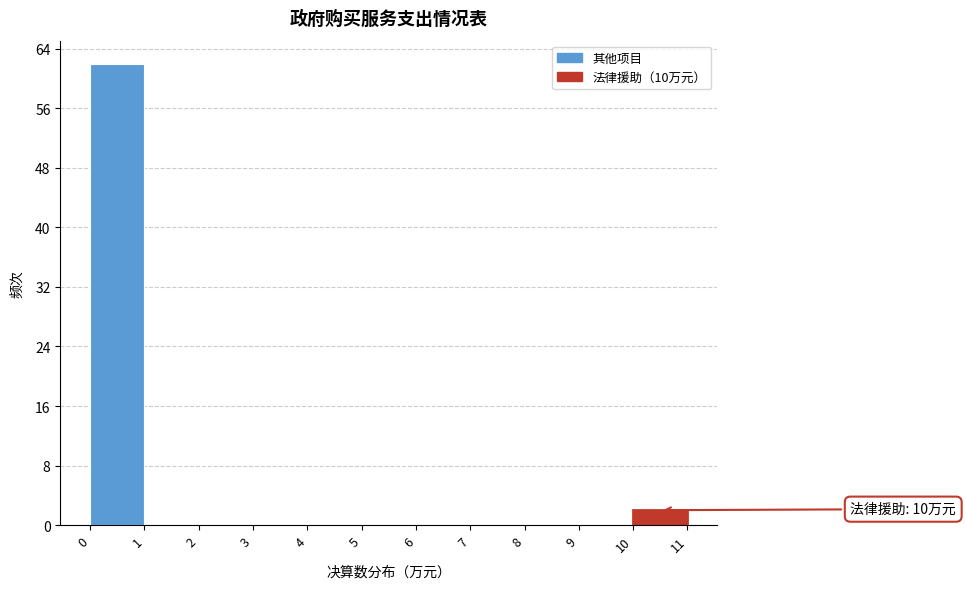

Over which range of the x-axis is the bar tallest?

0 to 1